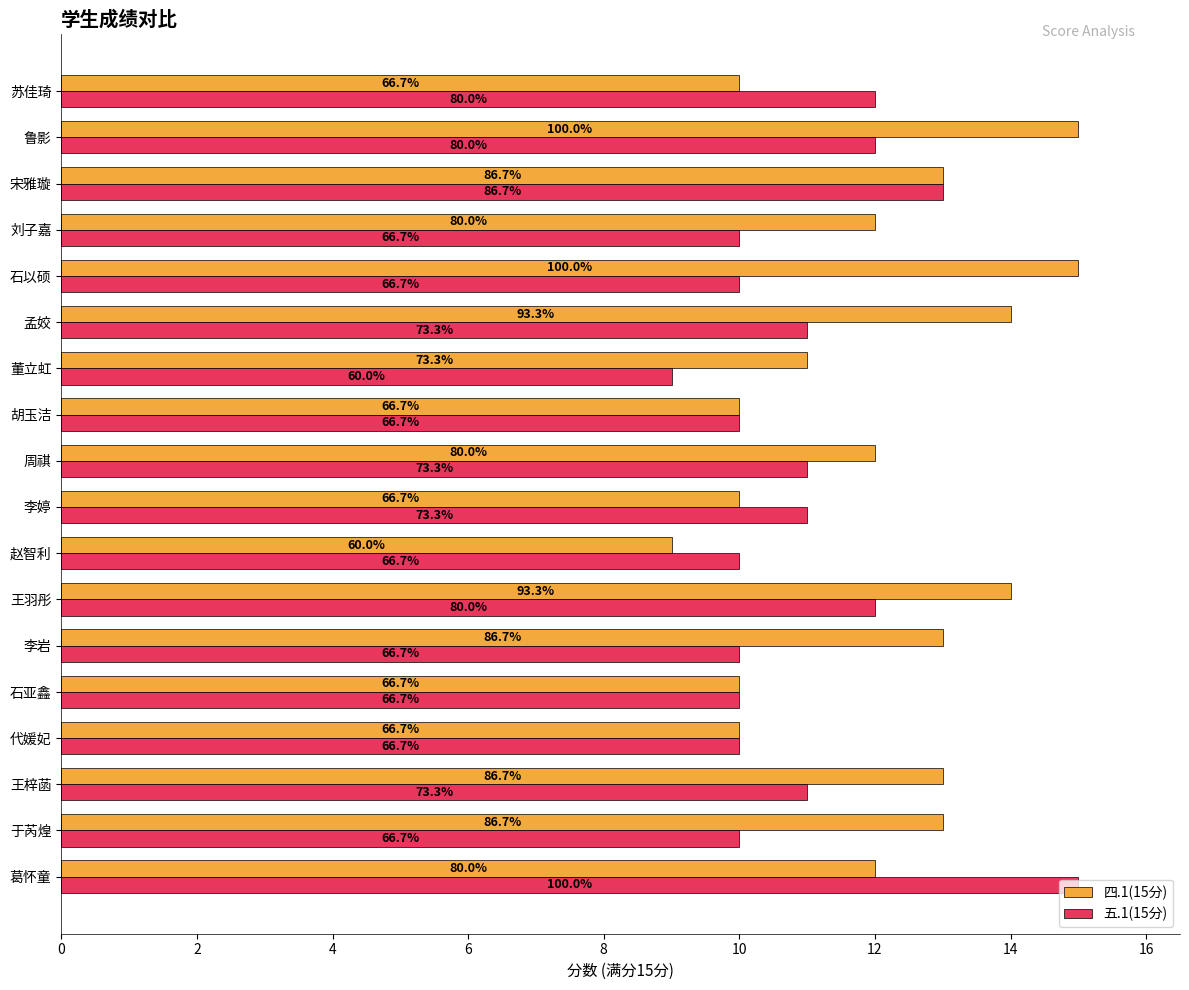

What are all the series names shown in the legend?

四.1(15分), 五.1(15分)